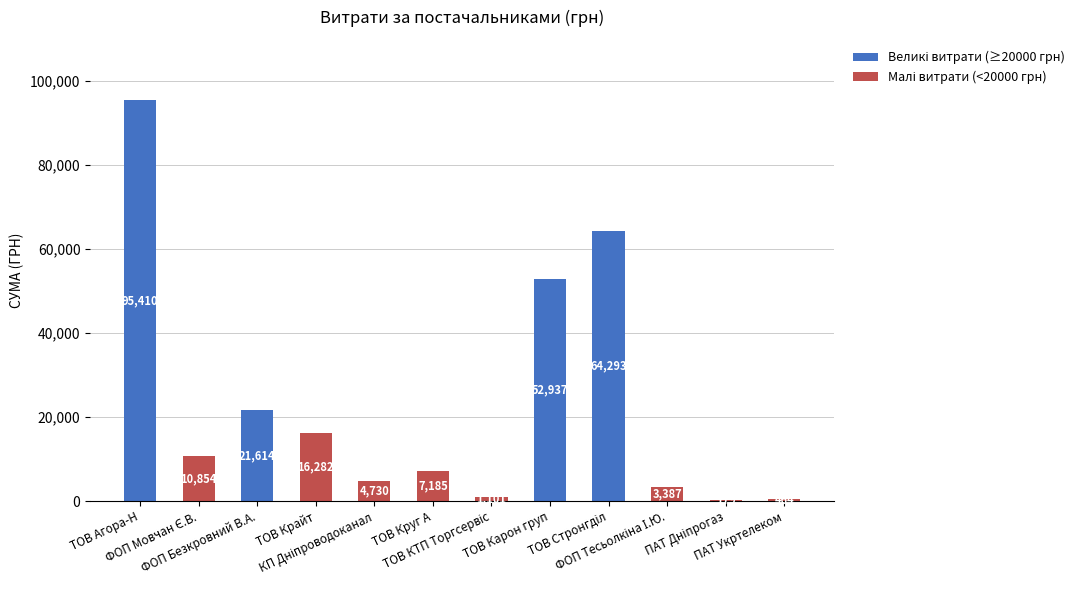

How many data points does each series have?

12